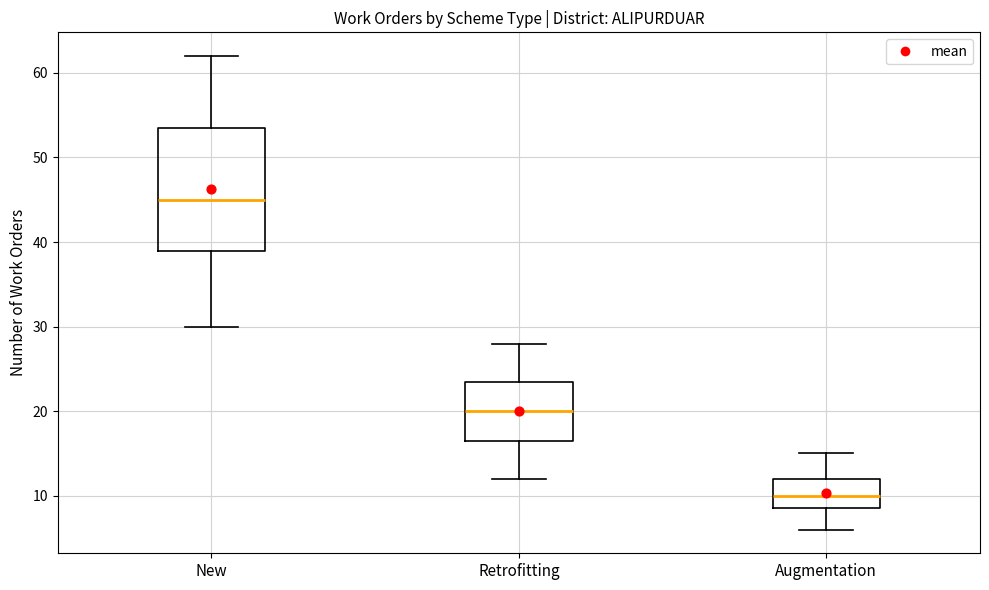

Which box's median line is the lowest?

Augmentation